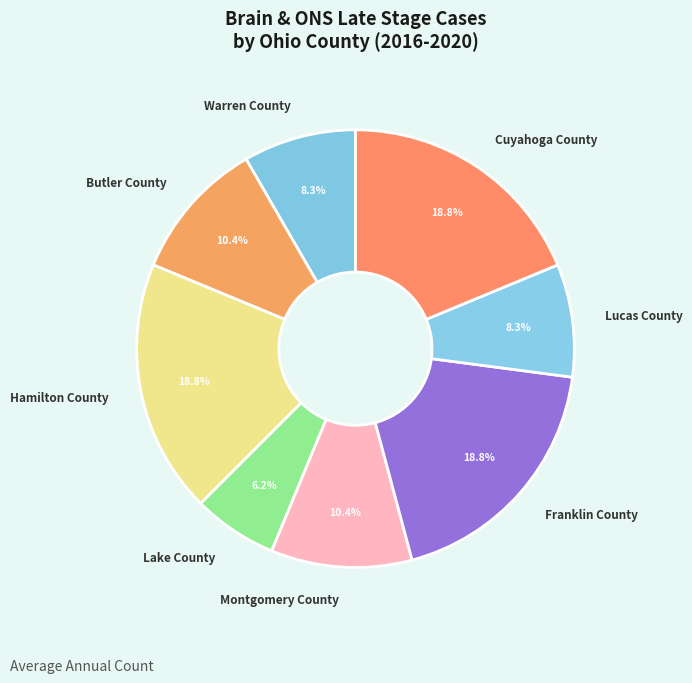

Is it true that Franklin County is 10% of the pie?

False